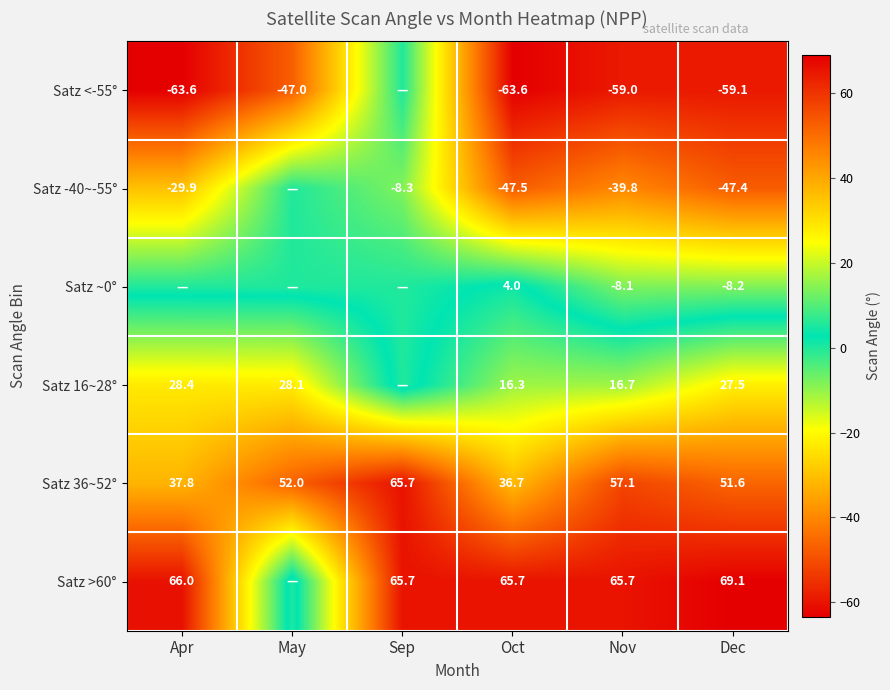

What is the spread (max minus min) of values at May?

99.0